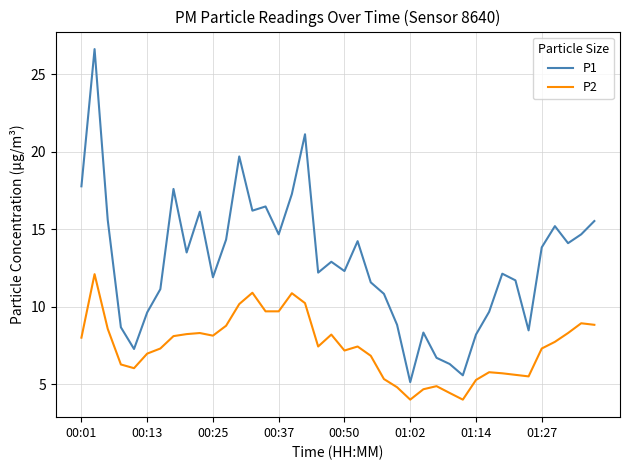

Count the number of data series in this chart.

2